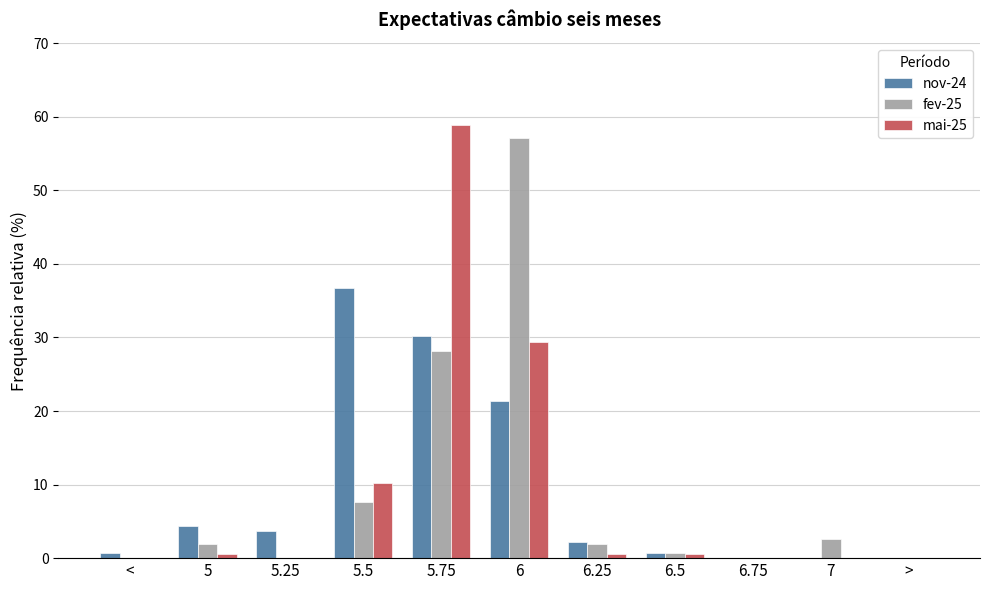

Reading left to right, list all the values displayed in this chart.

nov-24: <=0.7	5=4.4	5.25=3.7	5.5=36.8	5.75=30.1	6=21.3	6.25=2.2	6.5=0.7	6.75=0.0	7=0.0	>=0.0
fev-25: <=0.0	5=1.9	5.25=0.0	5.5=7.7	5.75=28.2	6=57.1	6.25=1.9	6.5=0.6	6.75=0.0	7=2.6	>=0.0
mai-25: <=0.0	5=0.5	5.25=0.0	5.5=10.2	5.75=58.8	6=29.4	6.25=0.5	6.5=0.5	6.75=0.0	7=0.0	>=0.0